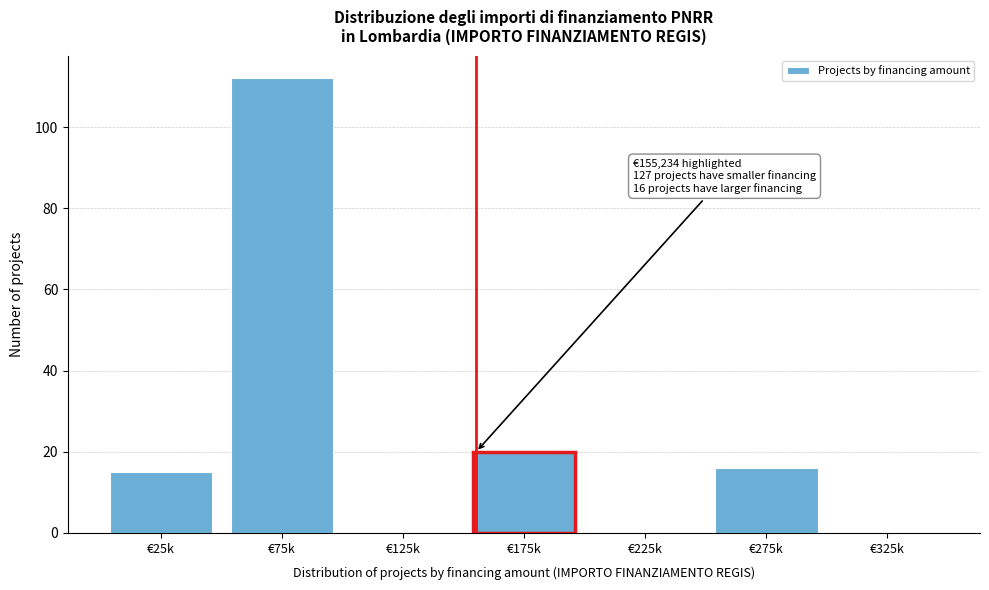

Reading right to left, list all the values displayed in this chart.

€325k=0	€275k=16	€225k=0	€175k=20	€125k=0	€75k=112	€25k=15